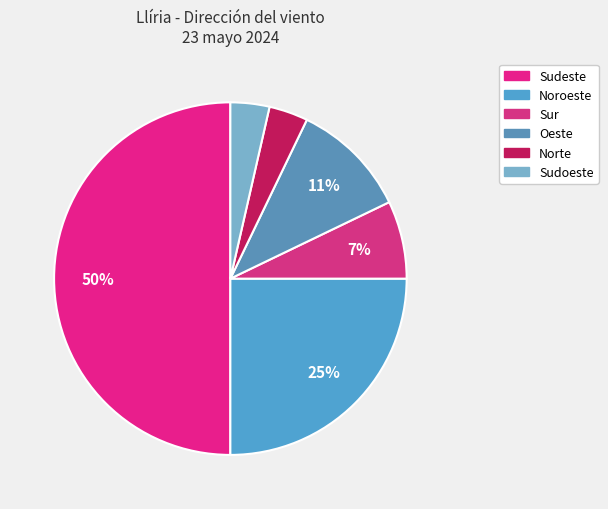

Which category has the biggest portion of the pie?

Sudeste